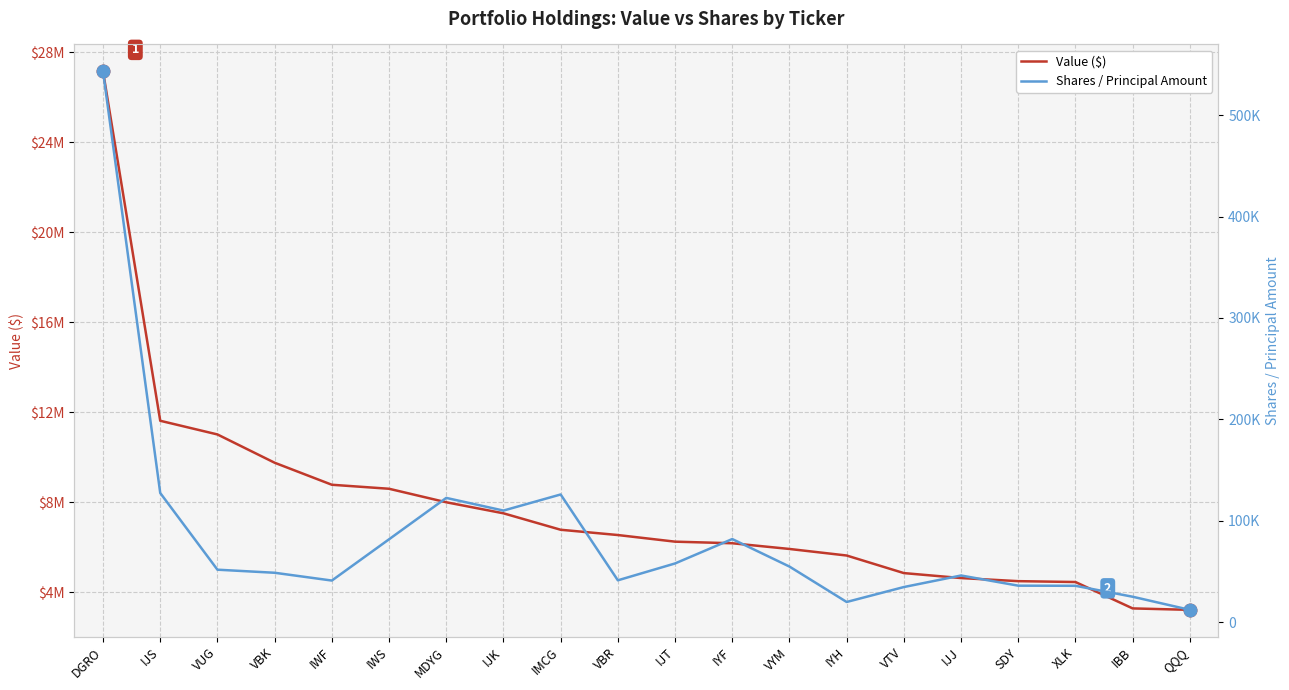

What value does the Shares / Principal Amount series have at IWF, to the nearest 50?

41000